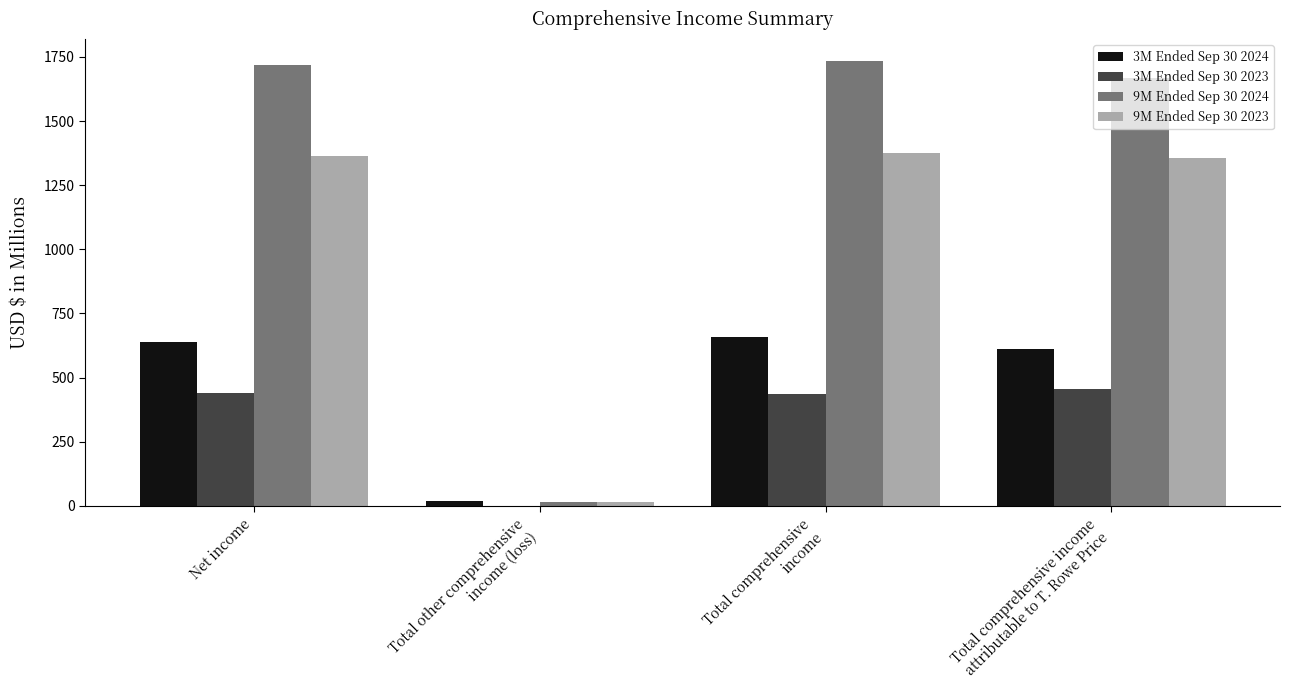

What is the sum of all 3M Ended Sep 30 2023 values?

1328.6